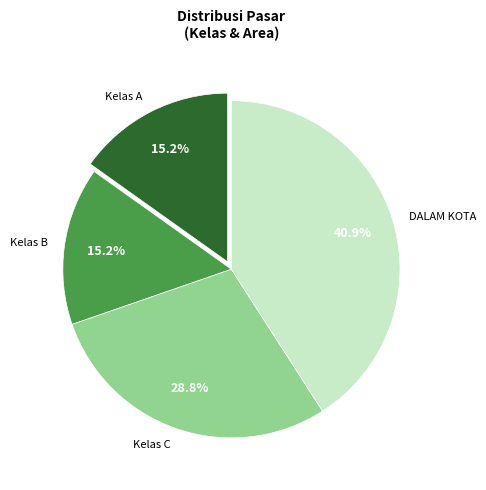

To the nearest percent, what percentage of the pie is Kelas B?

15%